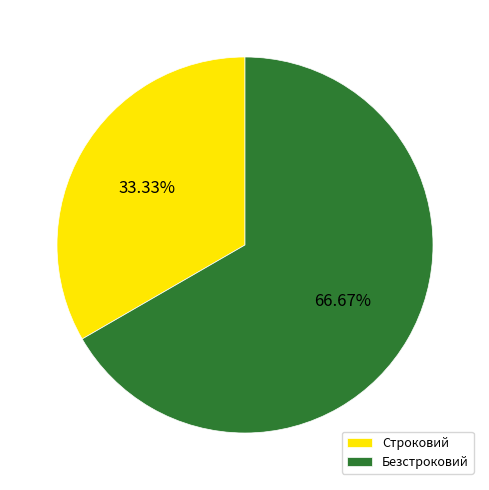

Which category has the smallest portion of the pie?

Строковий